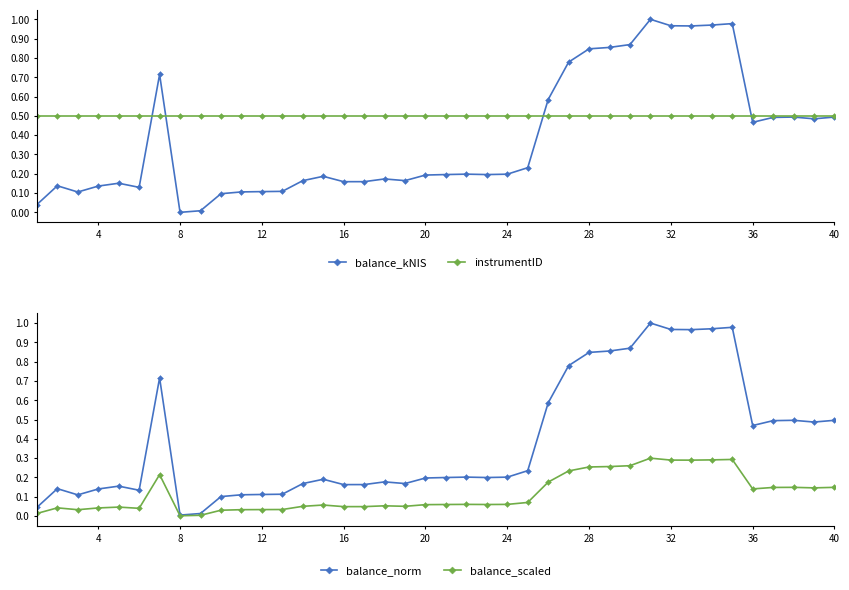

Which series has the largest range (max minus min)?

balance_kNIS